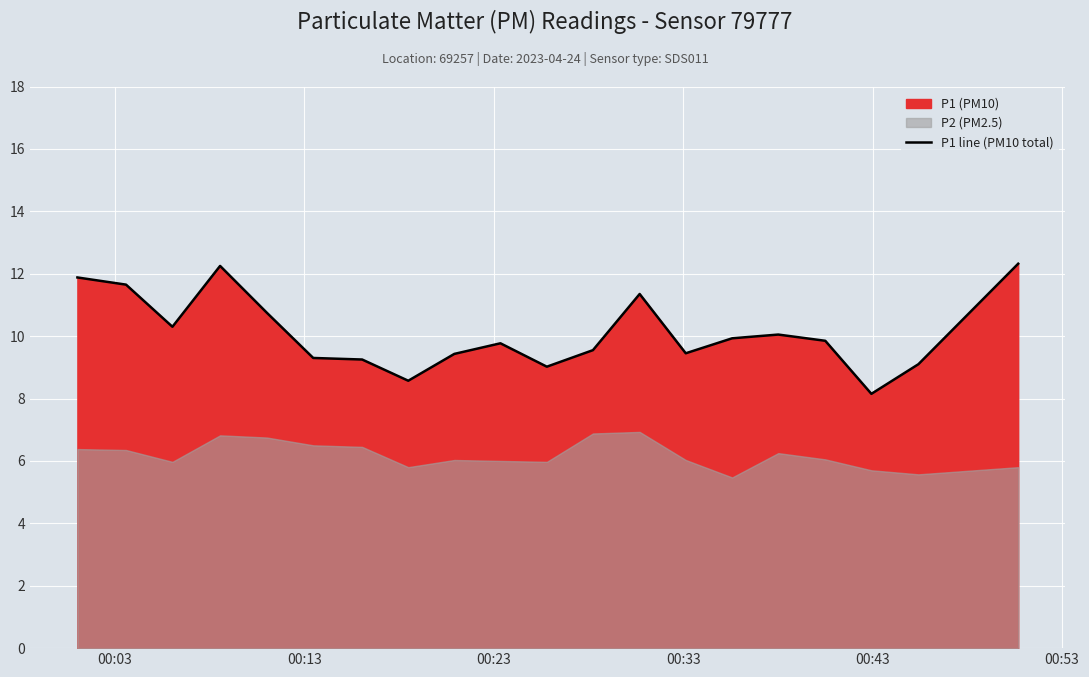

What is the lowest value of the P1 line (PM10 total) series?

8.2